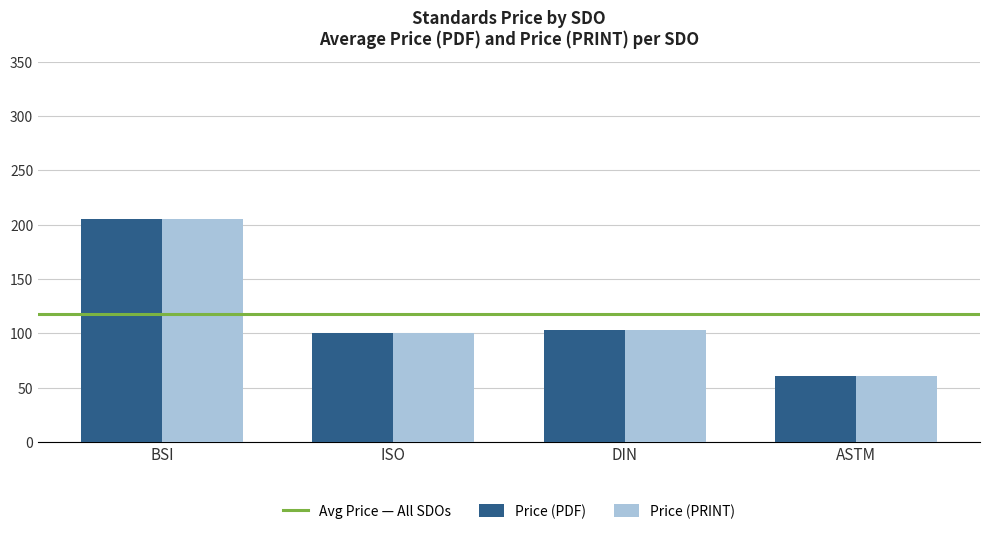

What is the total value across all series at ISO?

201.3